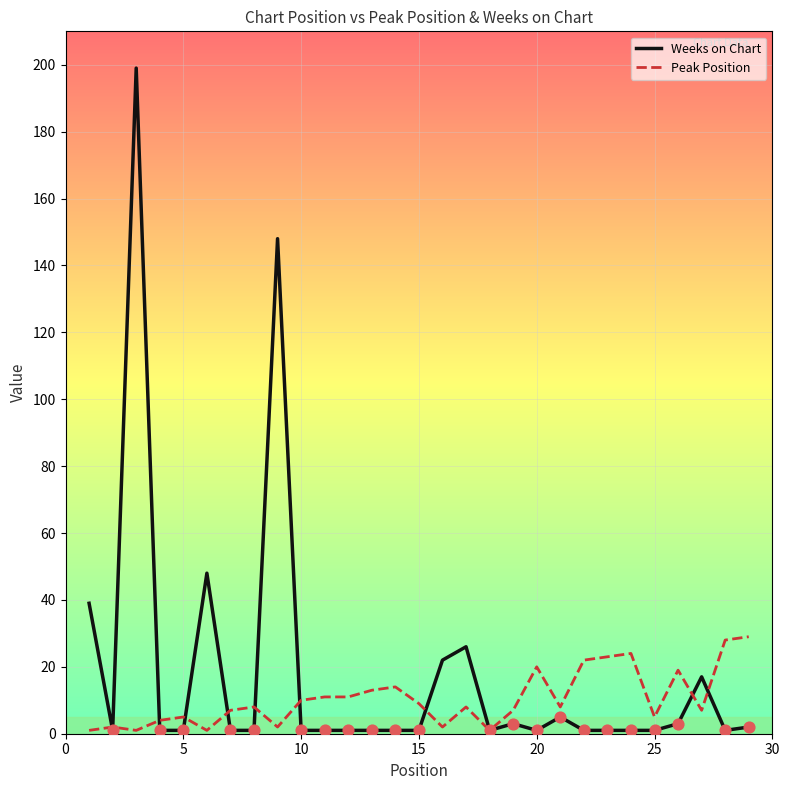

Which series has the widest spread of values?

Weeks on Chart